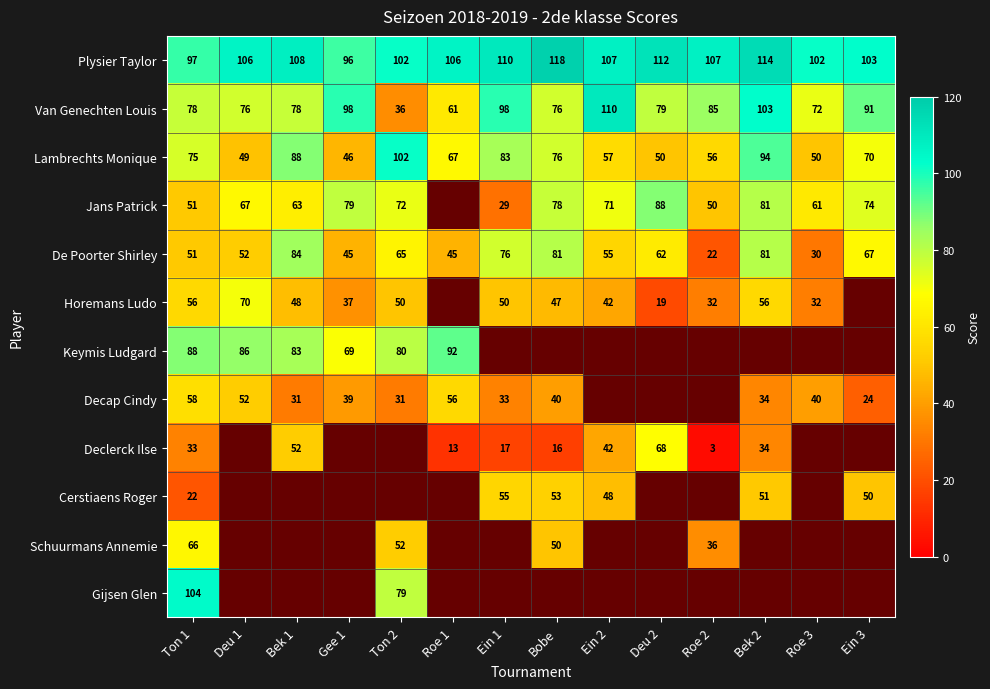

True or false: De Poorter Shirley has a value of 18 at Ein 3.

False